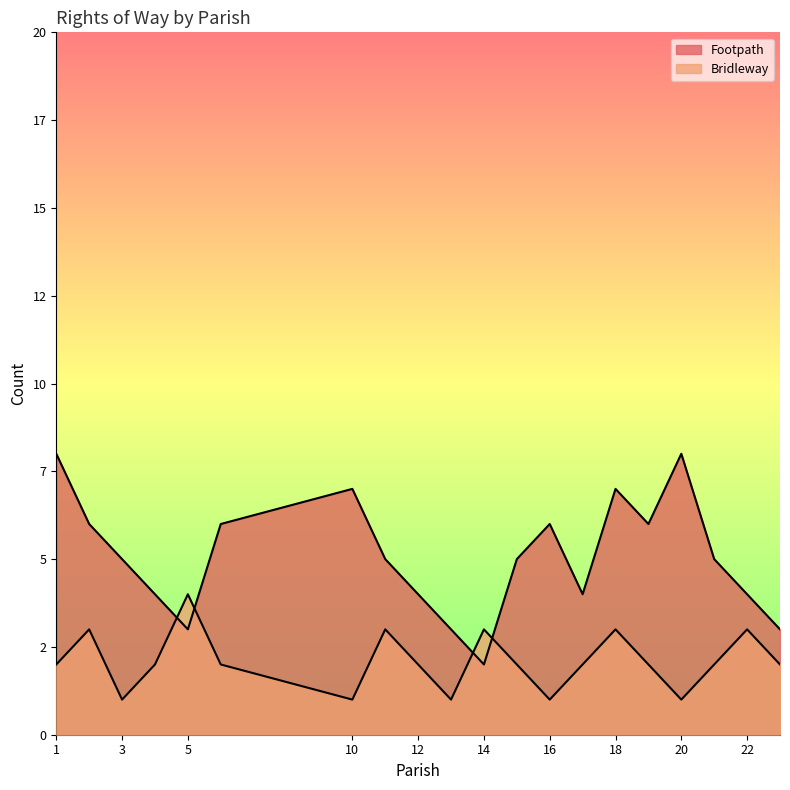

Which has a higher value, 1 or 12?

1